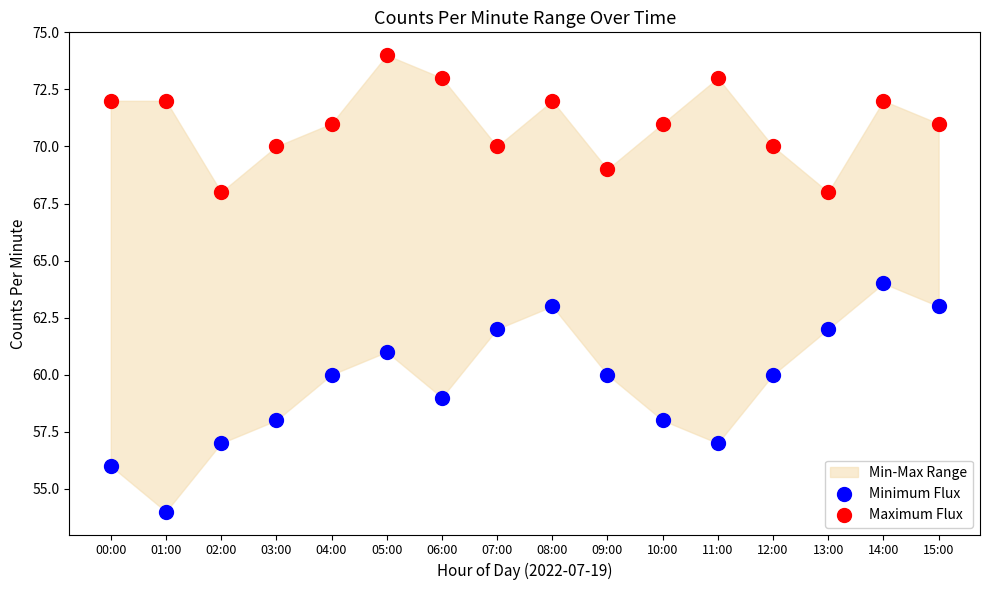

Which series reaches the maximum Y coordinate?

Maximum Flux